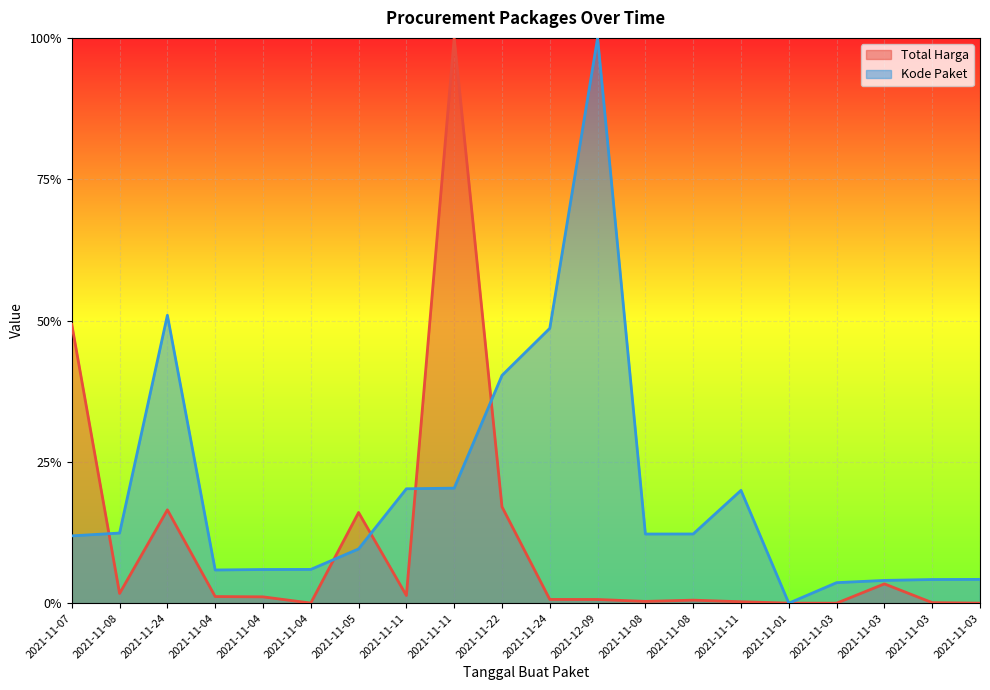

What is the average value of the Total Harga series?

0.1